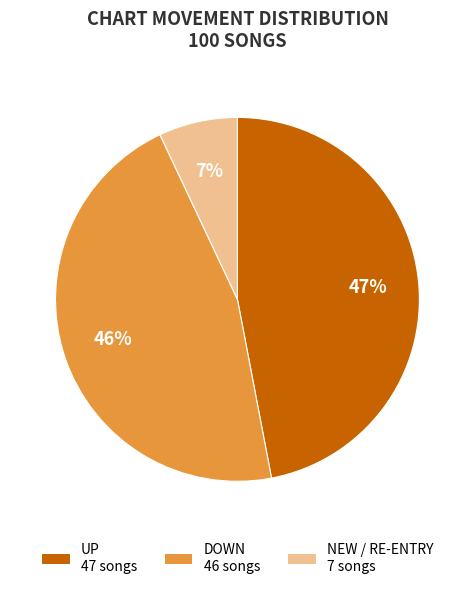

Does any single category account for the majority?

No